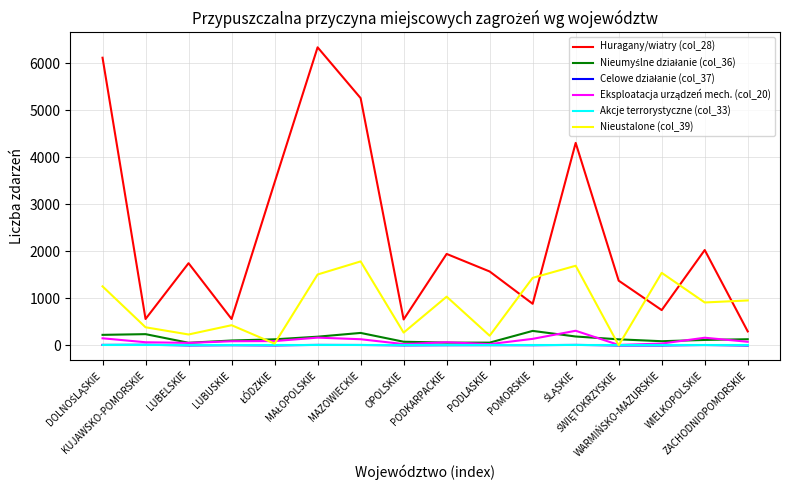

Which series has the widest spread of values?

Huragany/wiatry (col_28)